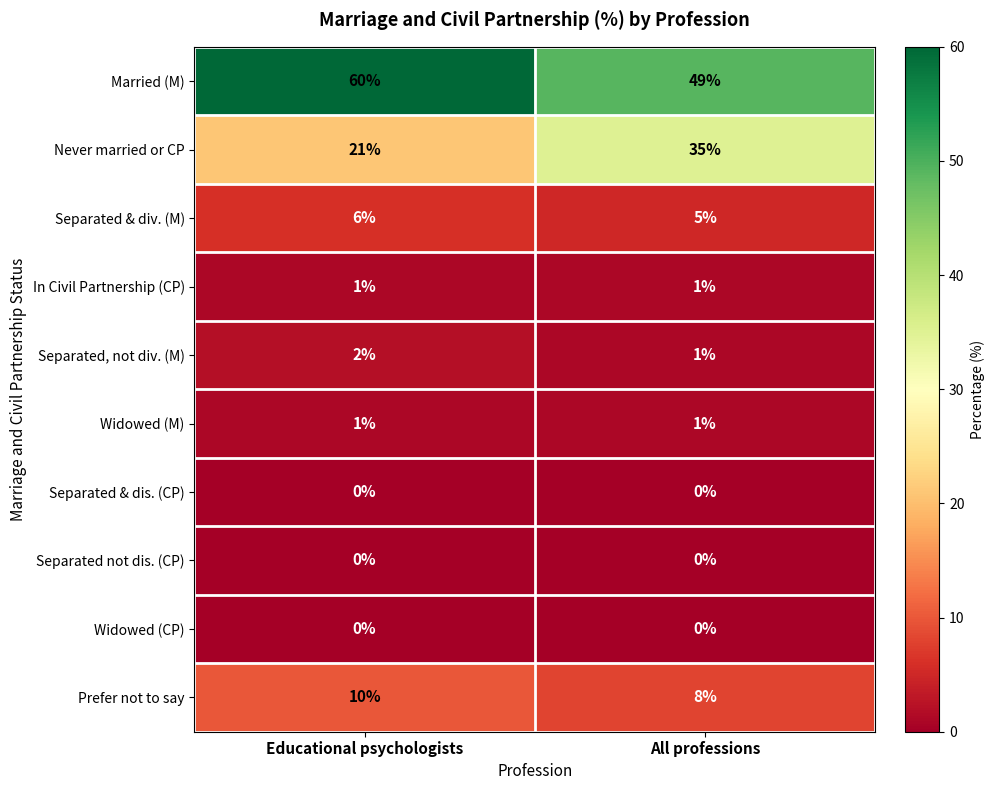

What is the spread (max minus min) of values at All professions?

49